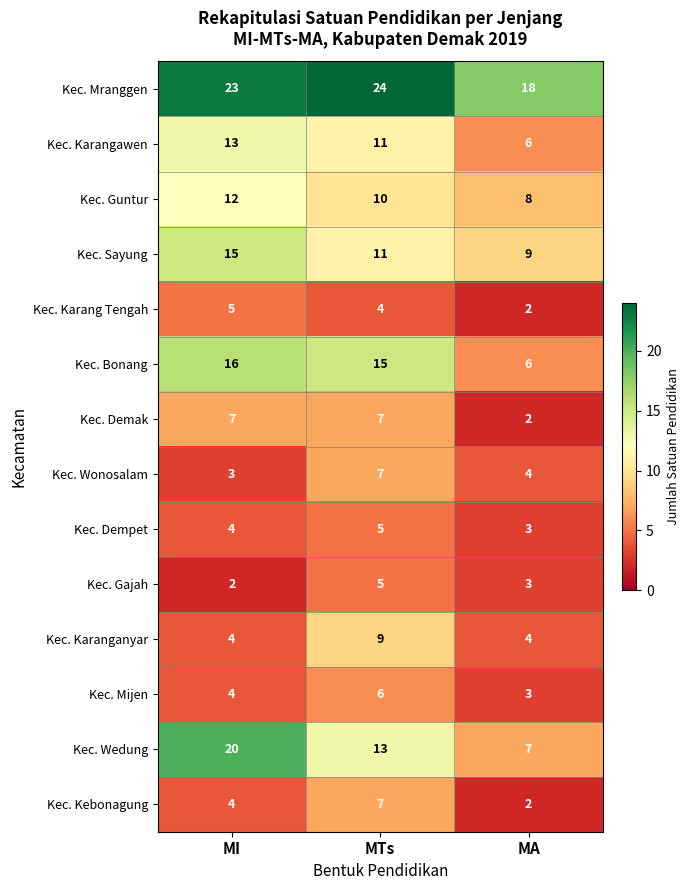

How many distinct data groups are displayed?

14